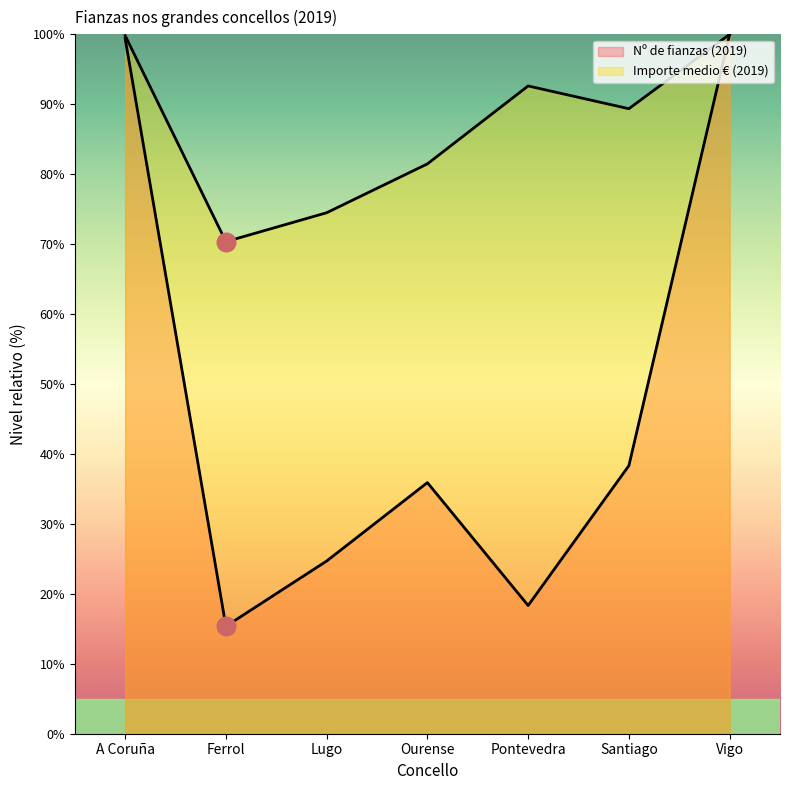

What is the total value across all series at Vigo?

200.0